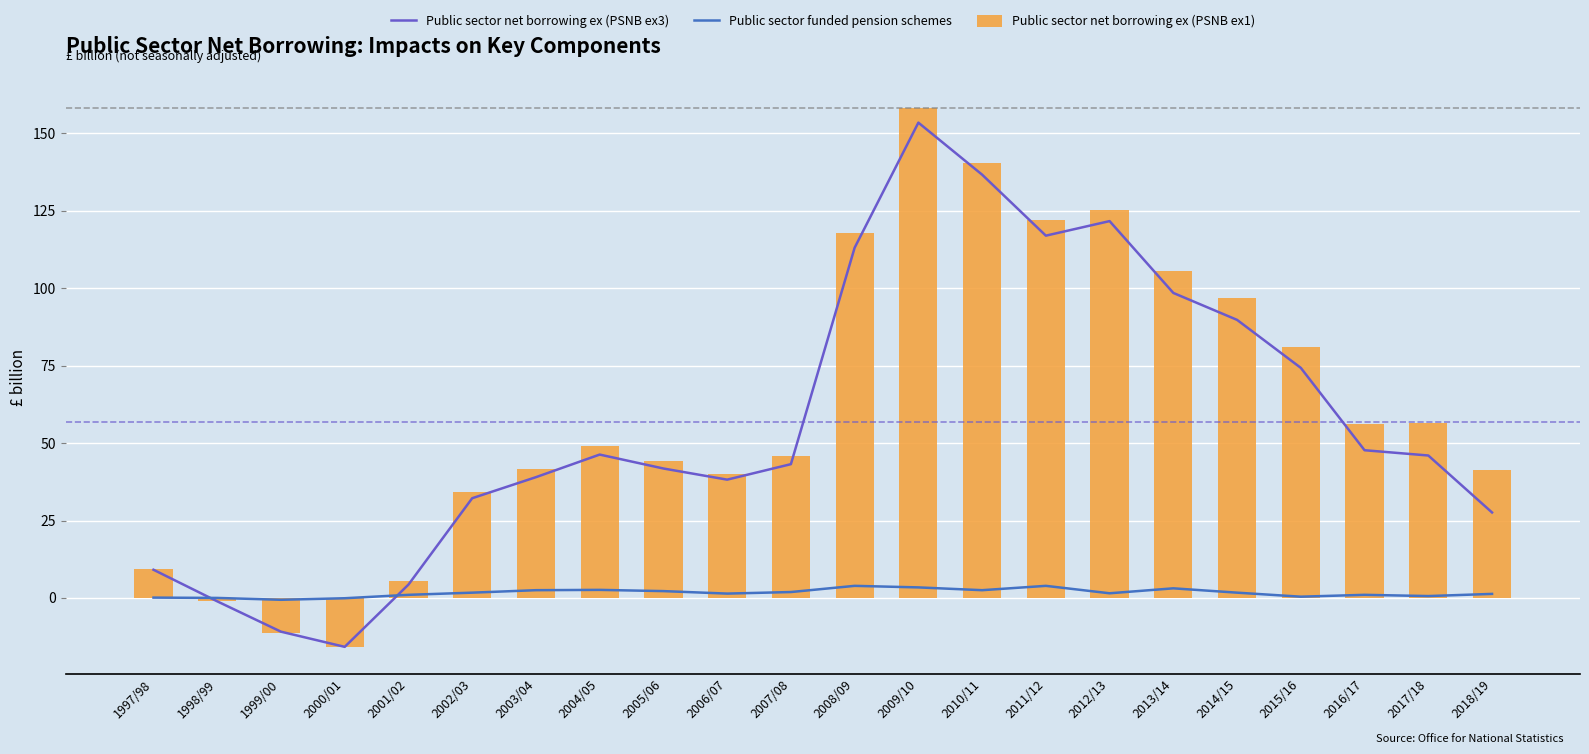

What is the value of the Public sector net borrowing ex (PSNB ex1) bar at the 10th from the left?

40.0